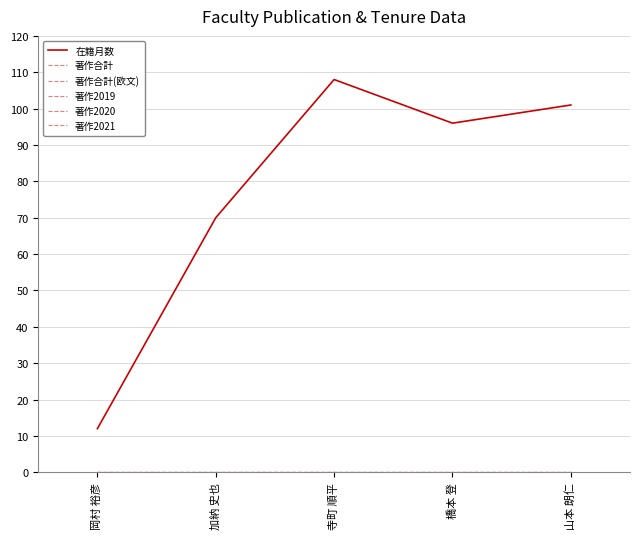

Is this an area chart (filled region under the line)?

No